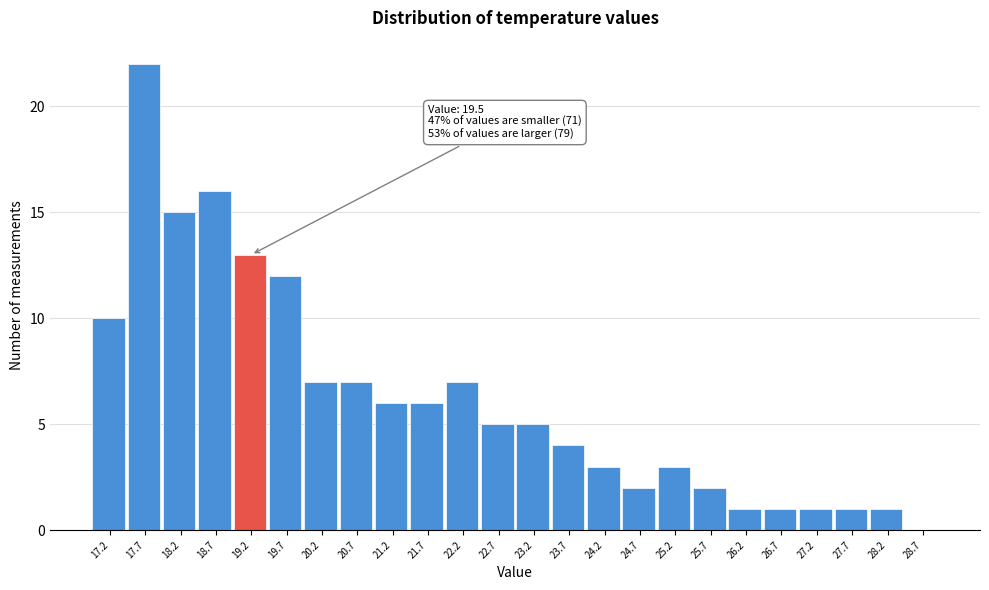

Reading left to right, transcribe all the data shown in this chart.

17.2=10	17.7=22	18.2=15	18.7=16	19.2=13	19.7=12	20.2=7	20.7=7	21.2=6	21.7=6	22.2=7	22.7=5	23.2=5	23.7=4	24.2=3	24.7=2	25.2=3	25.7=2	26.2=1	26.7=1	27.2=1	27.7=1	28.2=1	28.7=0